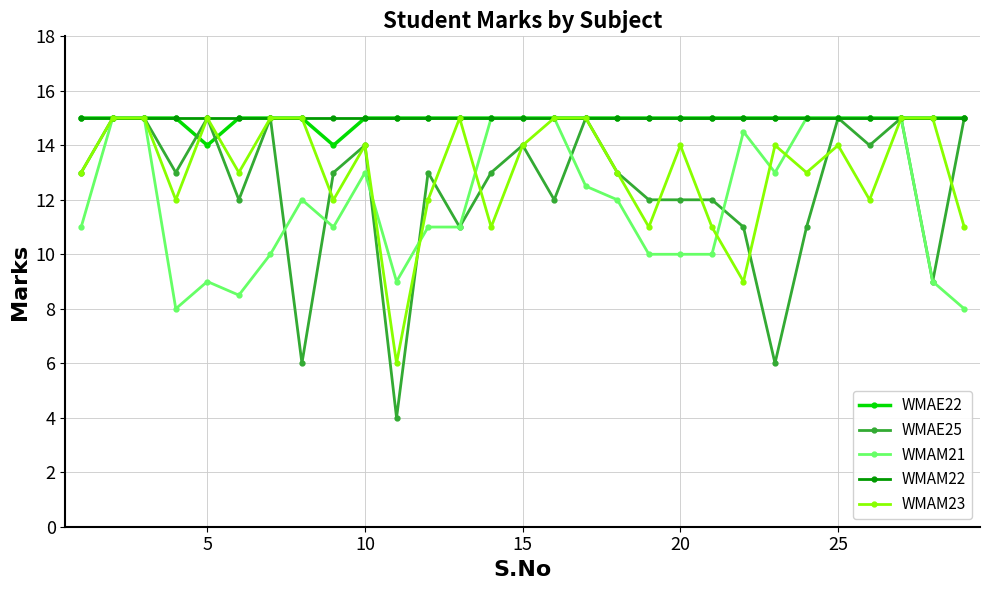

Which series has the widest spread of values?

WMAE25